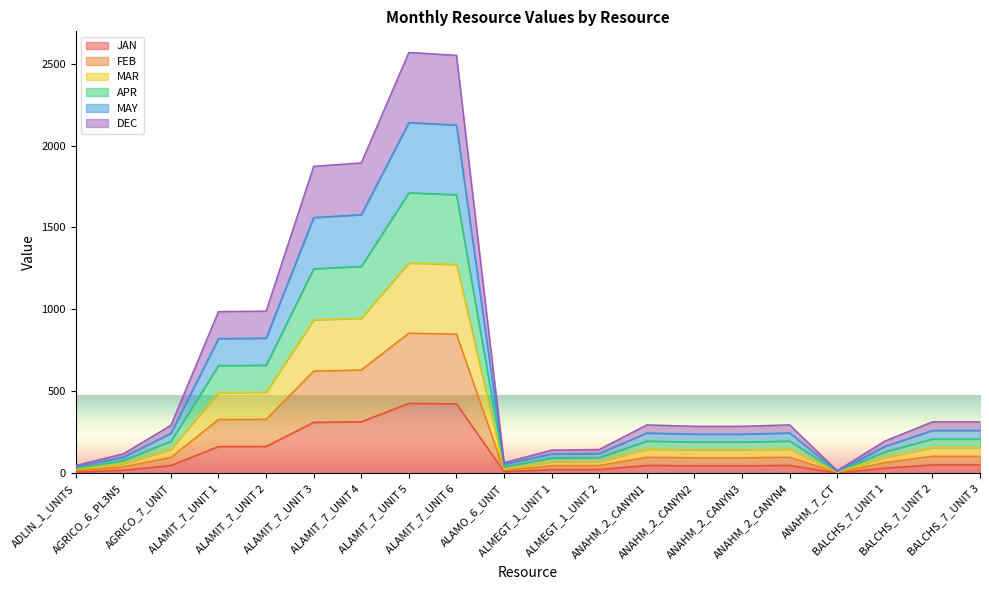

The JAN series shows 9.8 at BALCHS_7_UNIT 1. True or false?

False